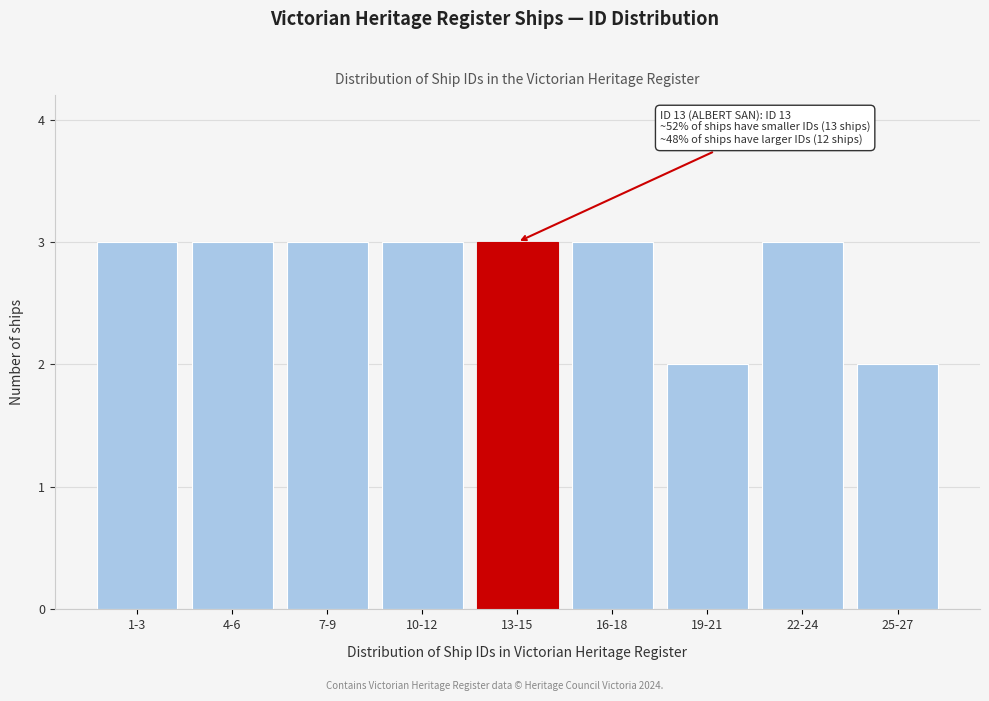

Reading left to right, transcribe all the data shown in this chart.

3	3	3	3	3	3	2	3	2